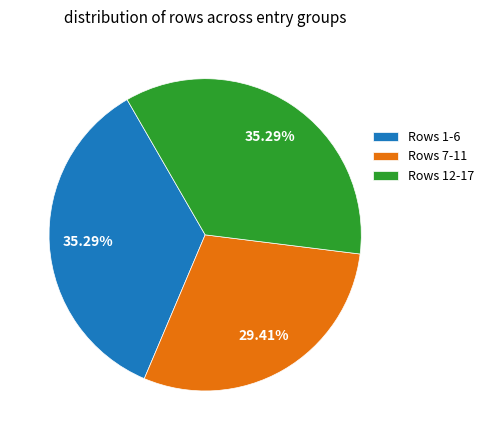

Between Rows 12-17 and Rows 7-11, which is larger?

Rows 12-17